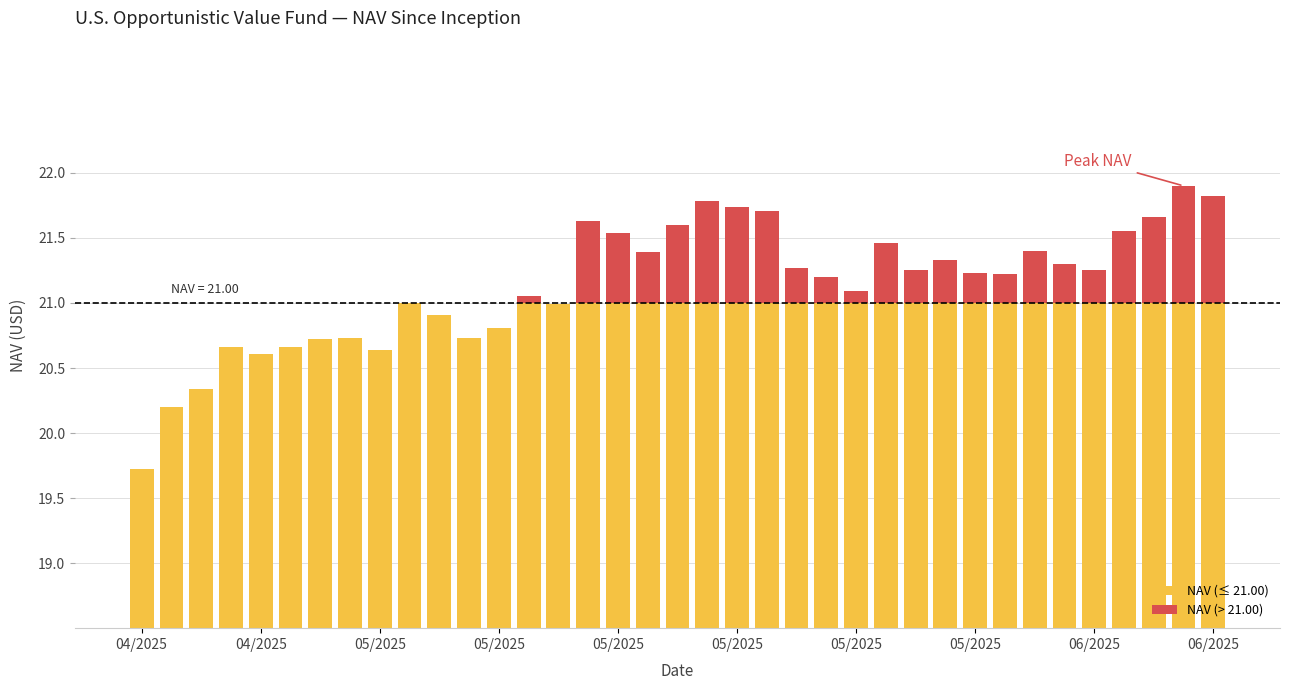

At which label is NAV (≤ 21.00) closest to 20?

04/2025